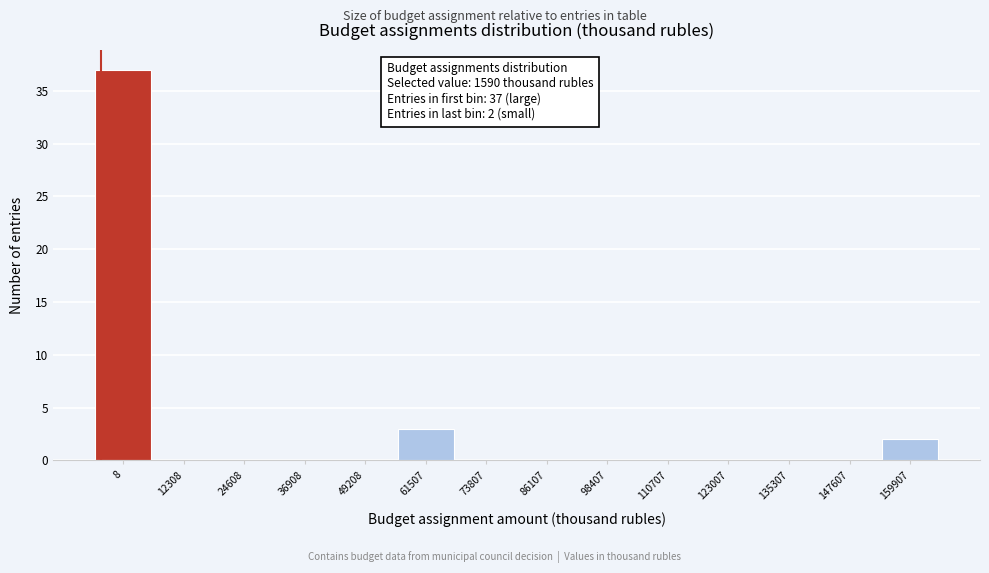

Reading left to right, transcribe all the data shown in this chart.

8=37	12308=0	24608=0	36908=0	49208=0	61507=3	73807=0	86107=0	98407=0	110707=0	123007=0	135307=0	147607=0	159907=2